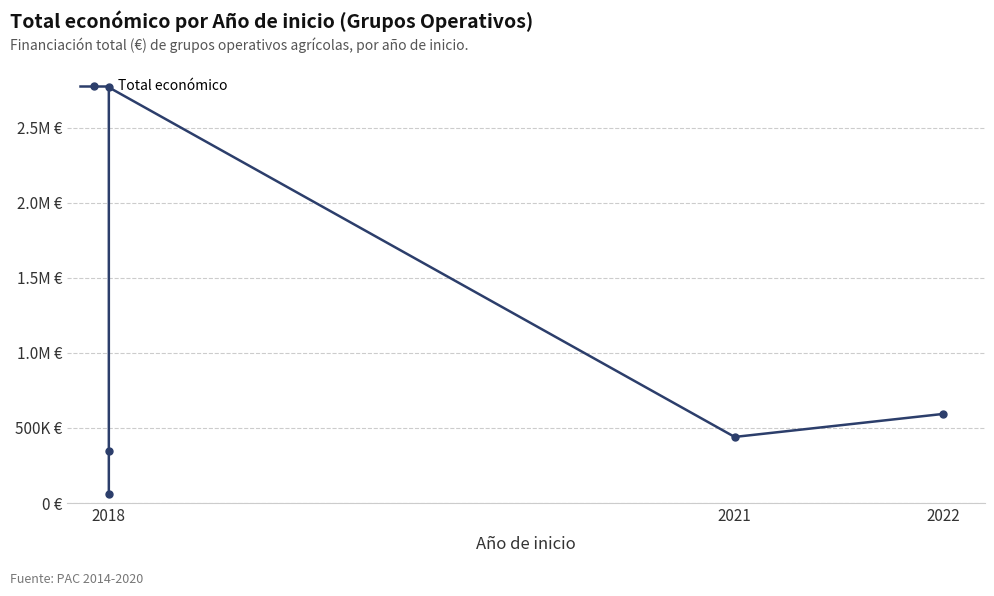

What is the smallest value displayed?

57500